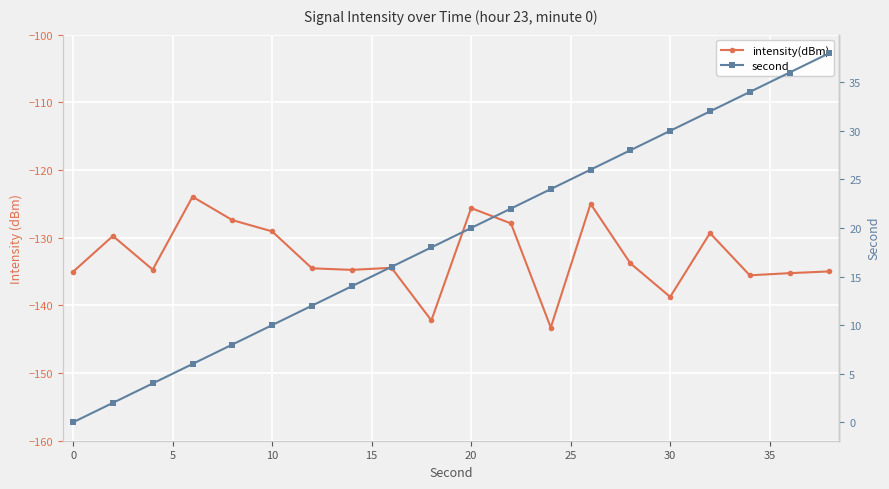

True or false: second and intensity(dBm) intersect in this chart.

False